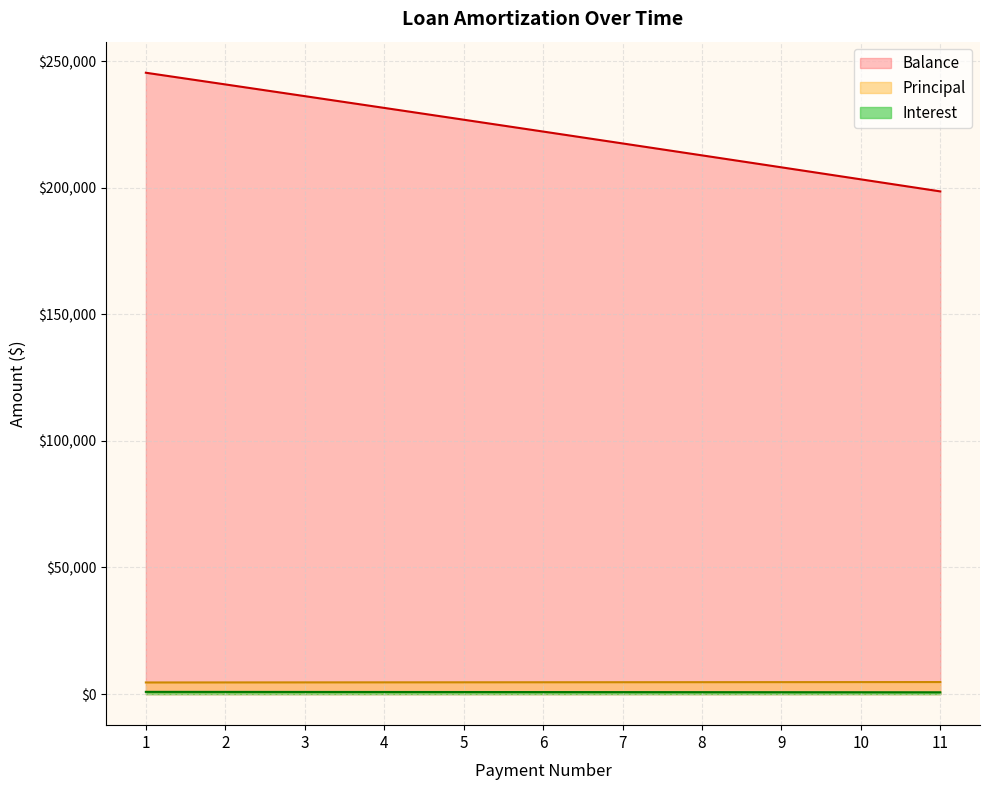

What is the maximum value for Interest?

885.4